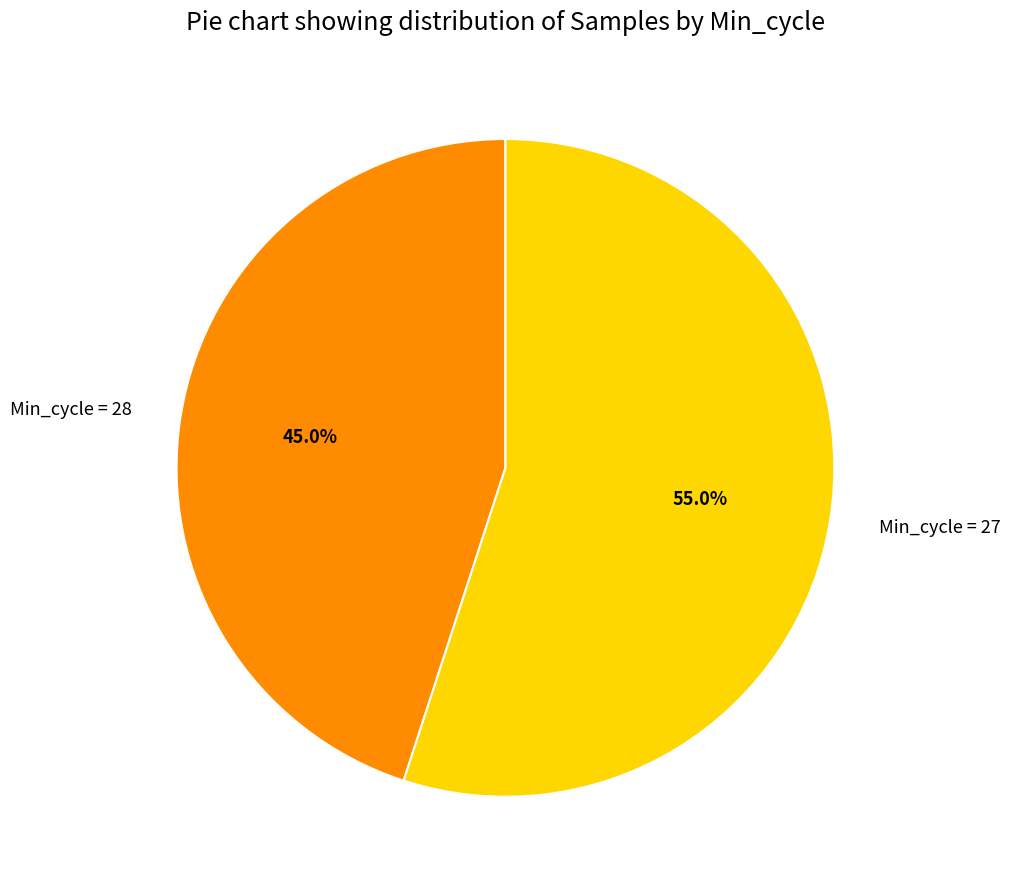

Which category has the biggest portion of the pie?

Min_cycle = 27